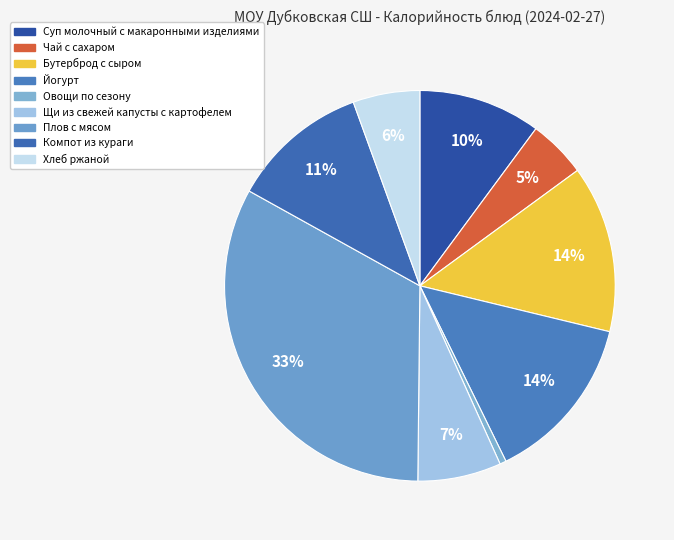

Does any single category account for the majority?

No